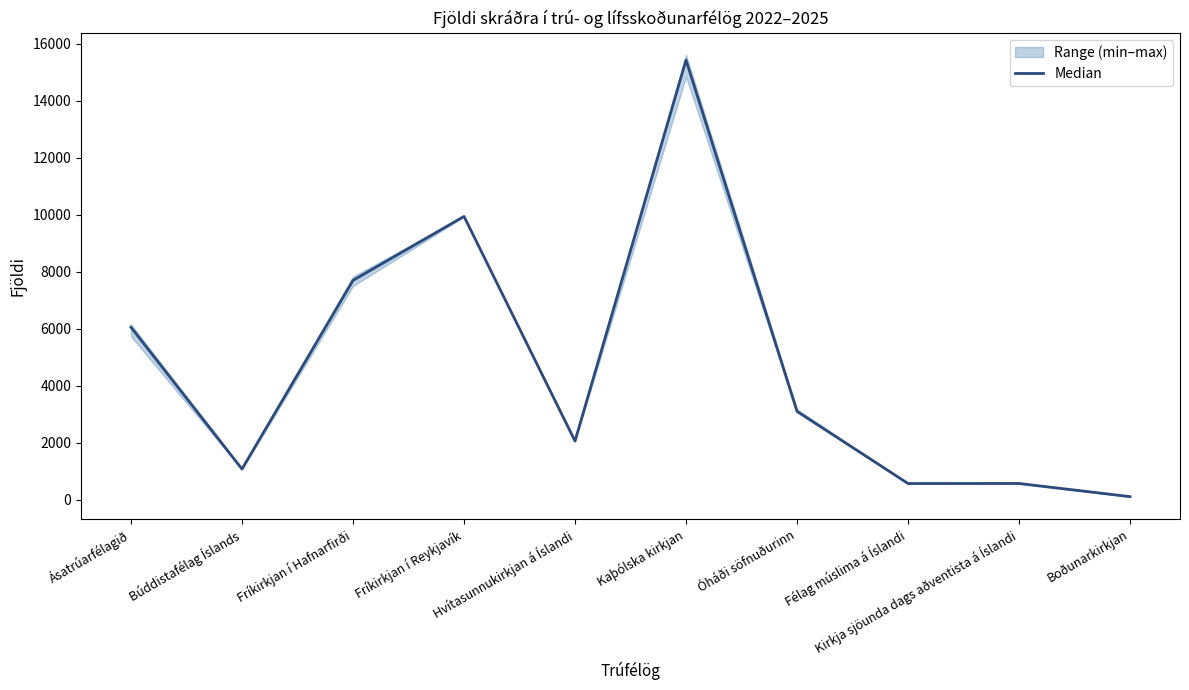

True or false: the data shows 9949.0 at Fríkirkjan í Reykjavík.

True